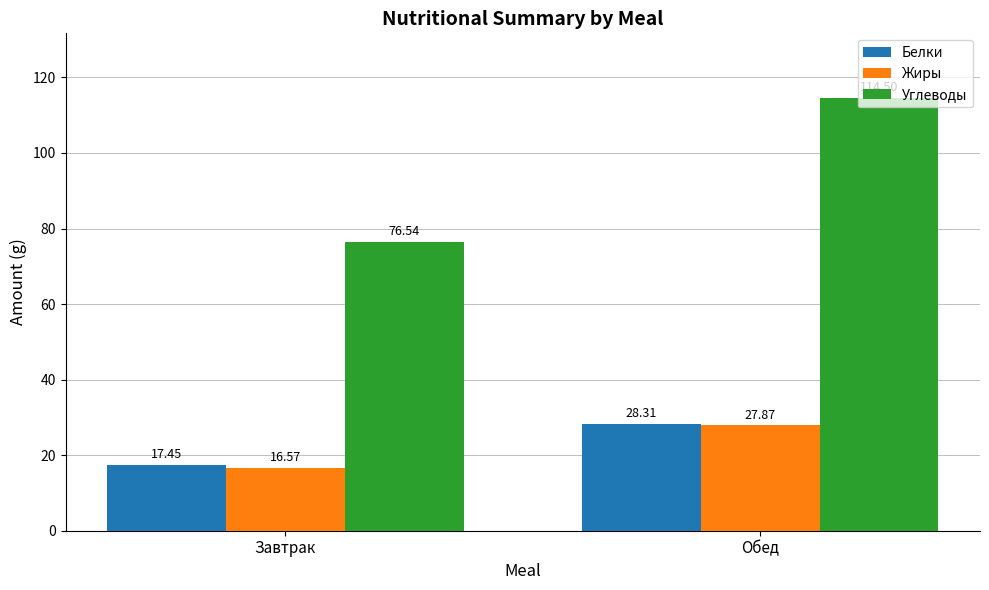

Where is Жиры nearest to the value 22?

Завтрак